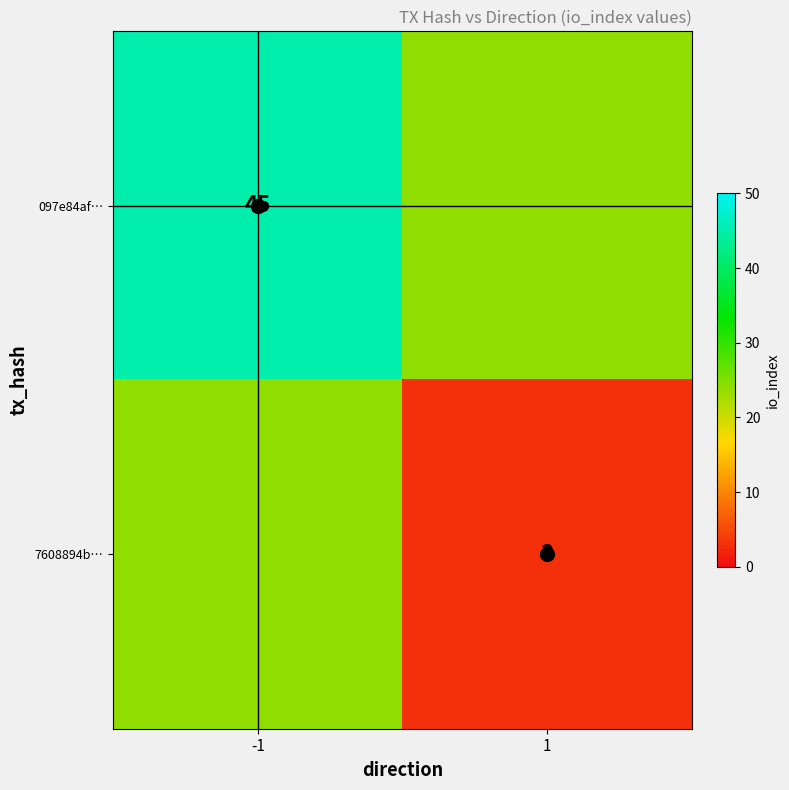

Which series has the largest range (max minus min)?

097e84af…